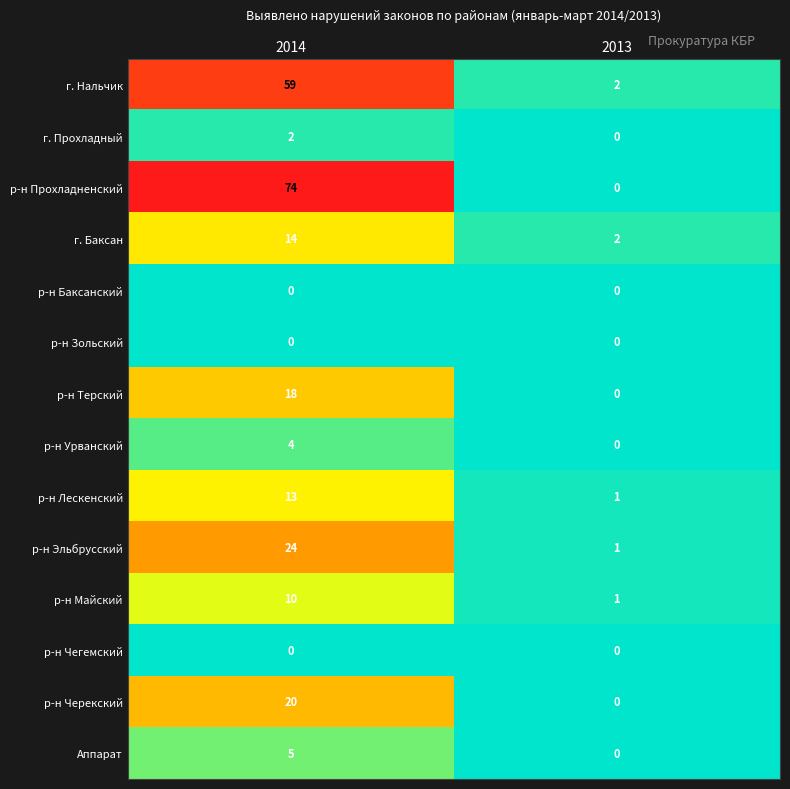

At which label is р-н Майский closest to 5?

2013